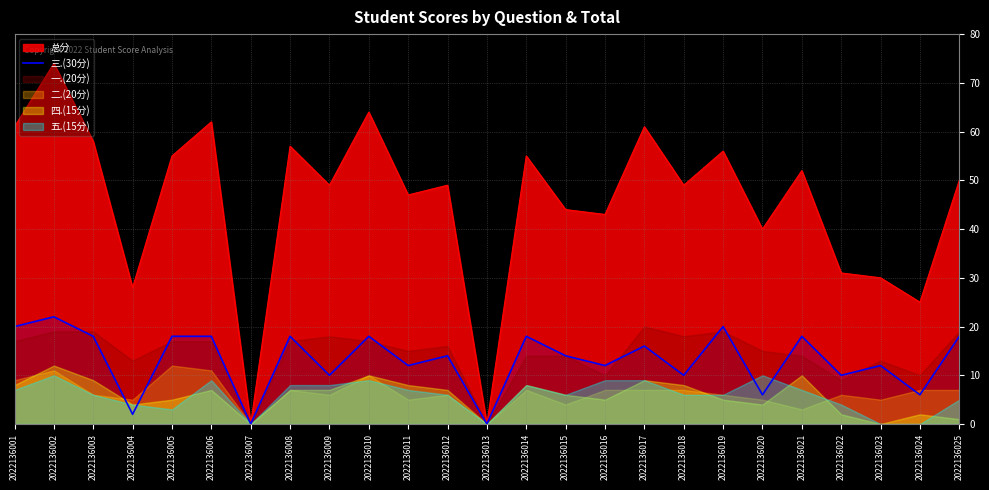

At which label is 总分 closest to 37?

2022136020